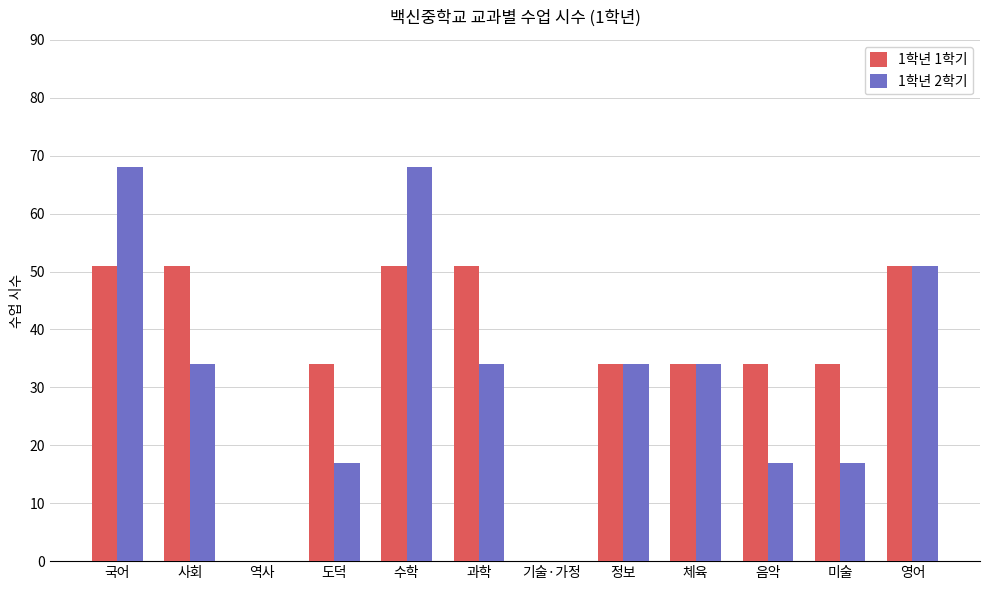

Is it true that 1학년 2학기 equals 68 at 국어?

True